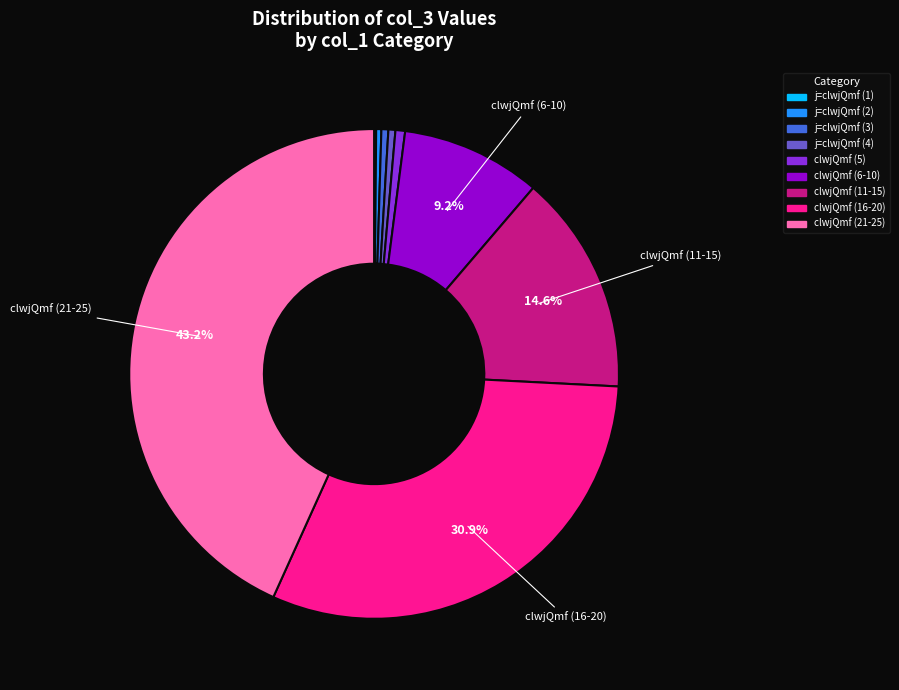

Is there any slice that represents more than half of the pie?

No